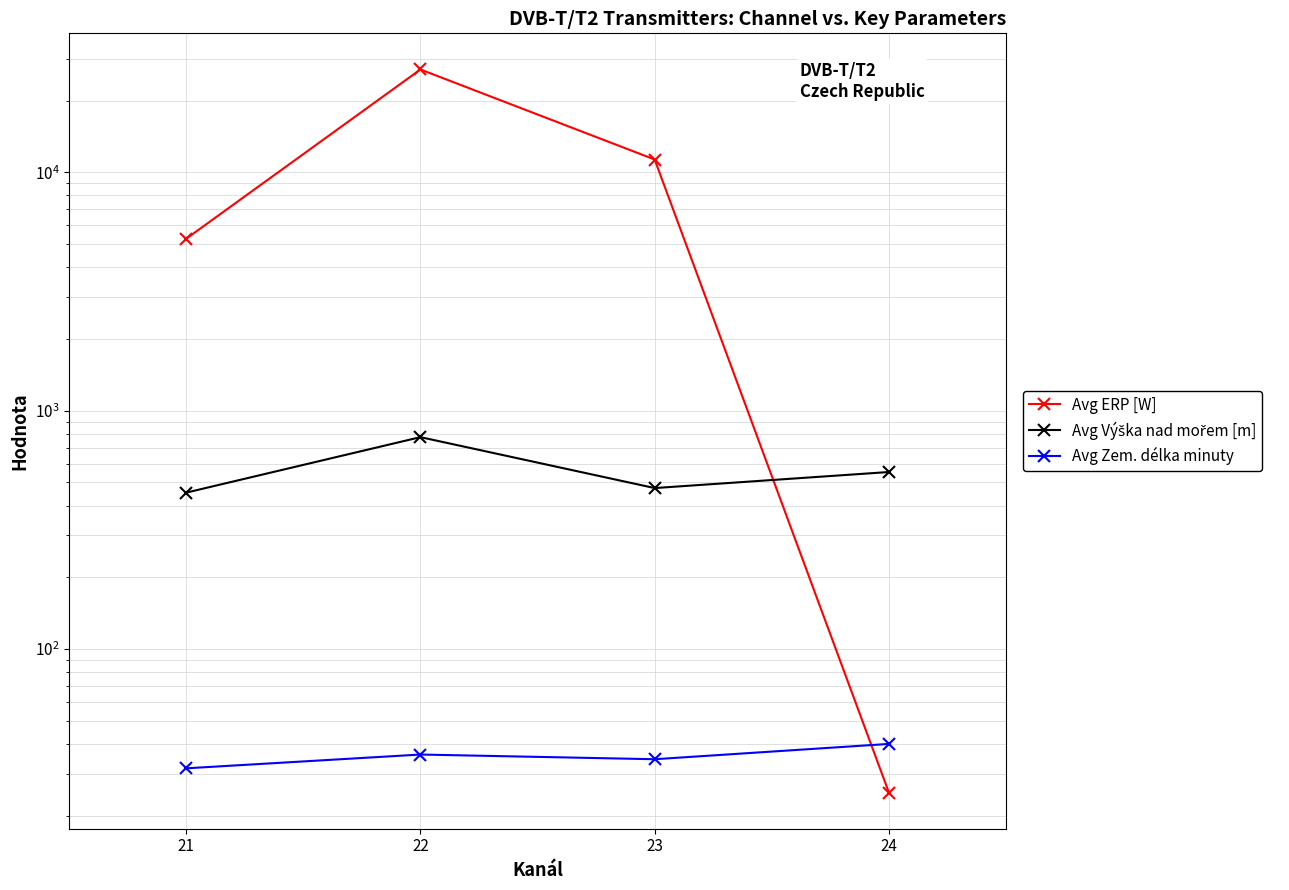

Reading right to left, what are all the values shown in this chart?

Avg ERP [W]: 24=25.0	23=11316.2	22=27003.8	21=5264.9
Avg Výška nad mořem [m]: 24=553.0	23=473.6	22=774.5	21=453.1
Avg Zem. délka minuty: 24=40.0	23=34.5	22=36.1	21=31.6